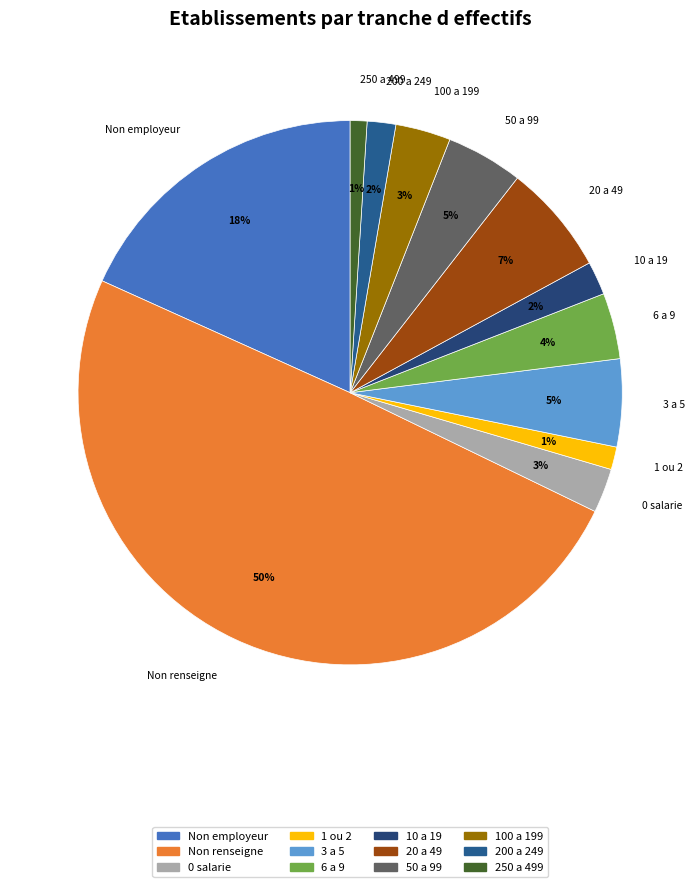

How many slices are in this pie chart?

12